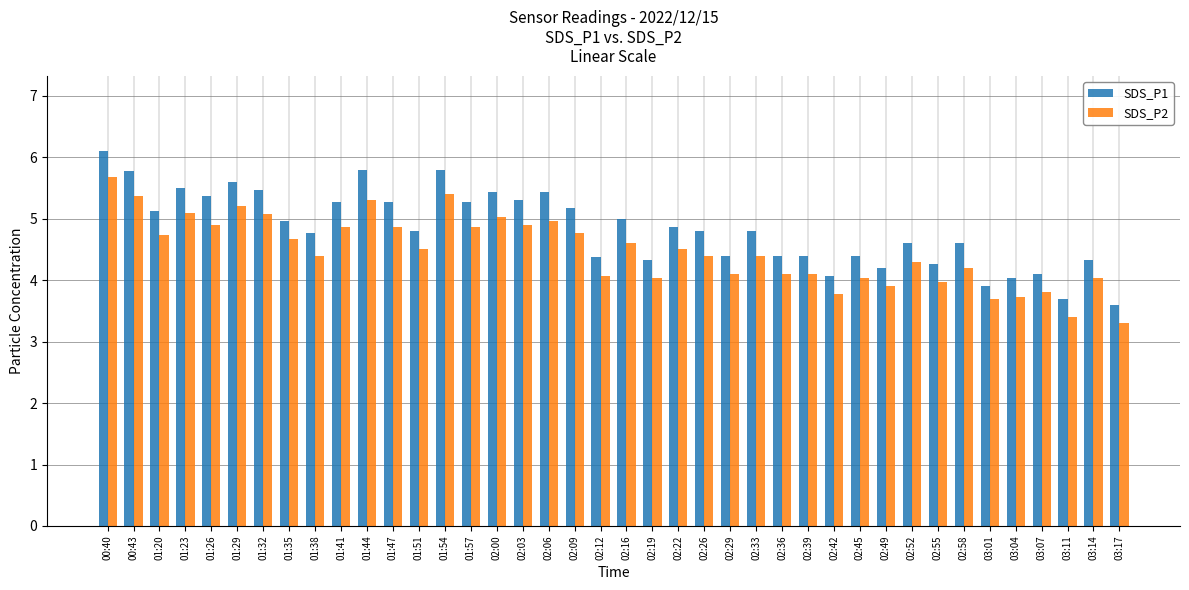

True or false: SDS_P2 has a value of 5.4 at 02:45.

False